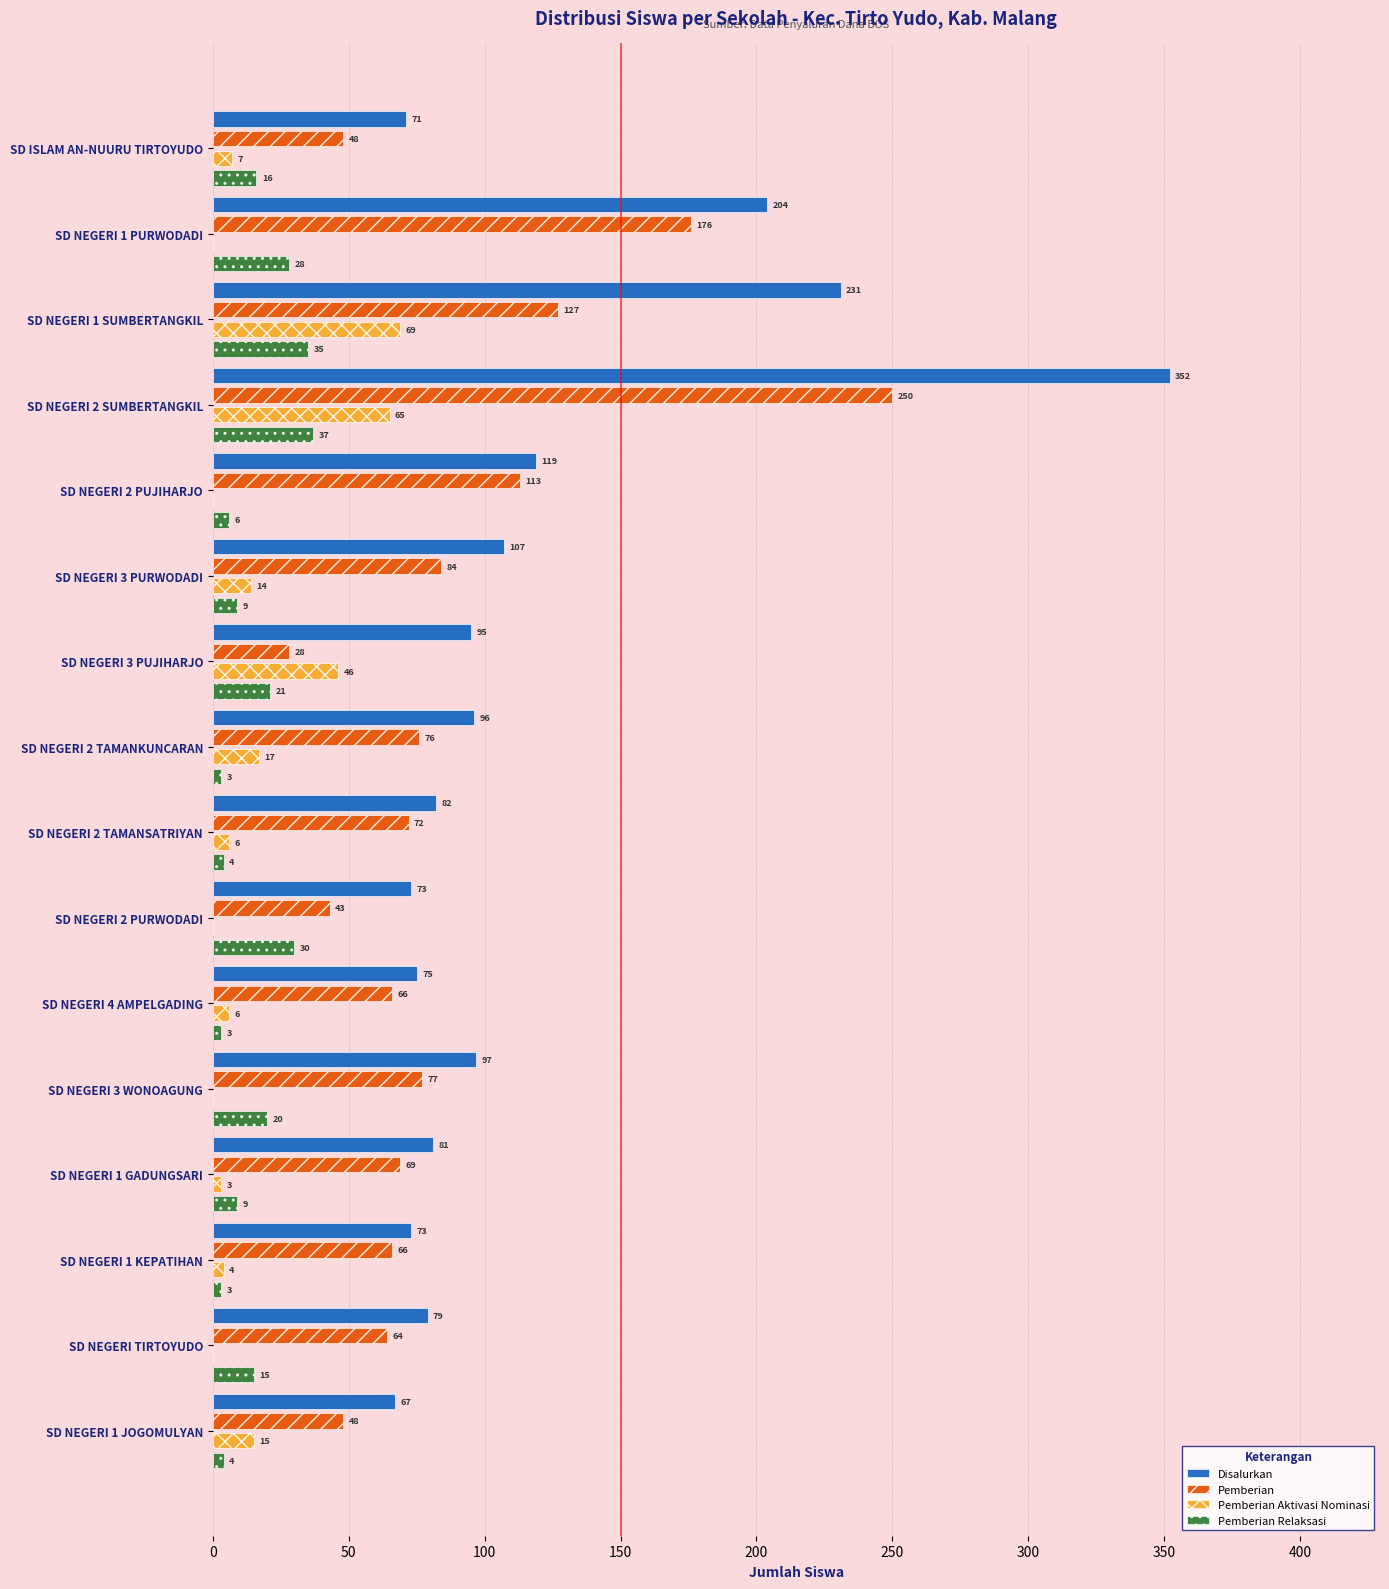

What is the maximum value shown in the chart?

352